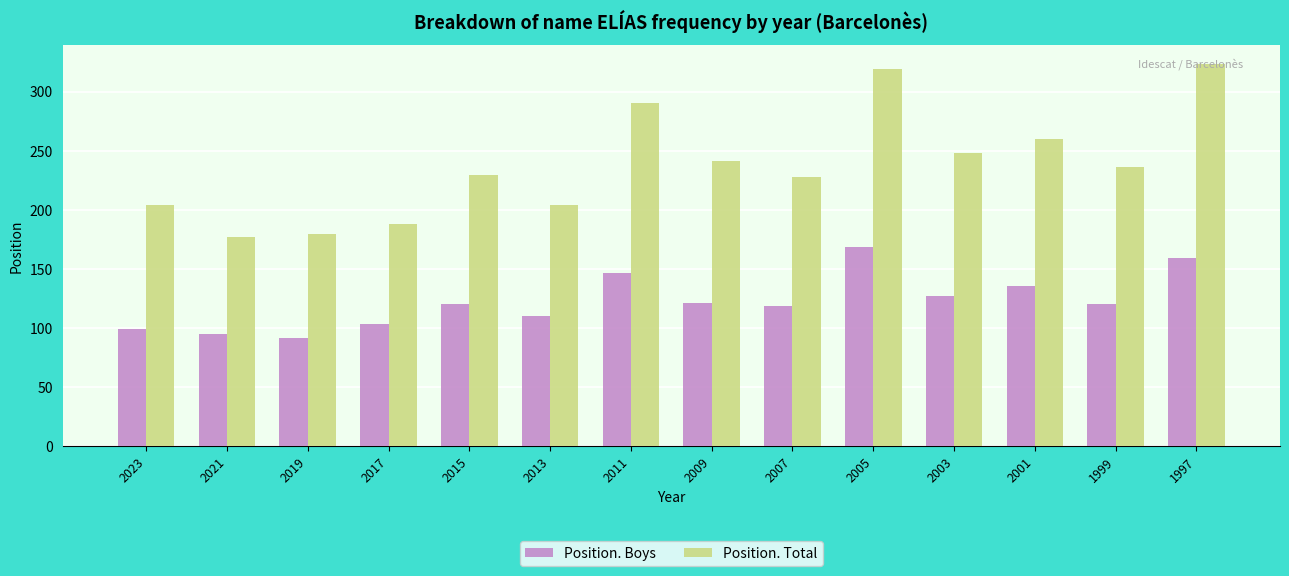

What value does the Position. Boys series have at 2003?

127